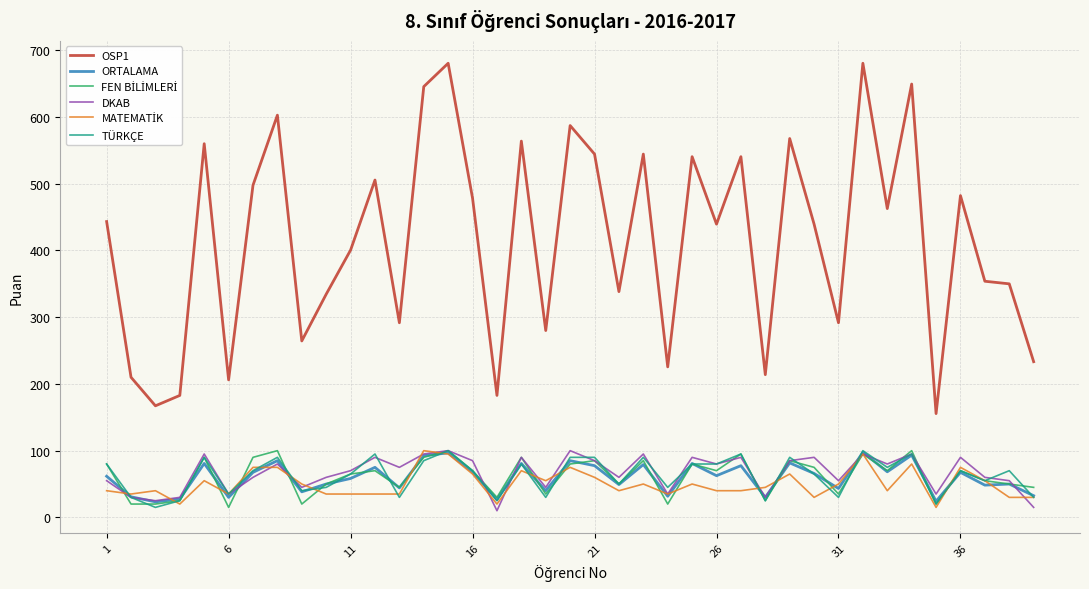

What is the greatest value displayed?

680.6